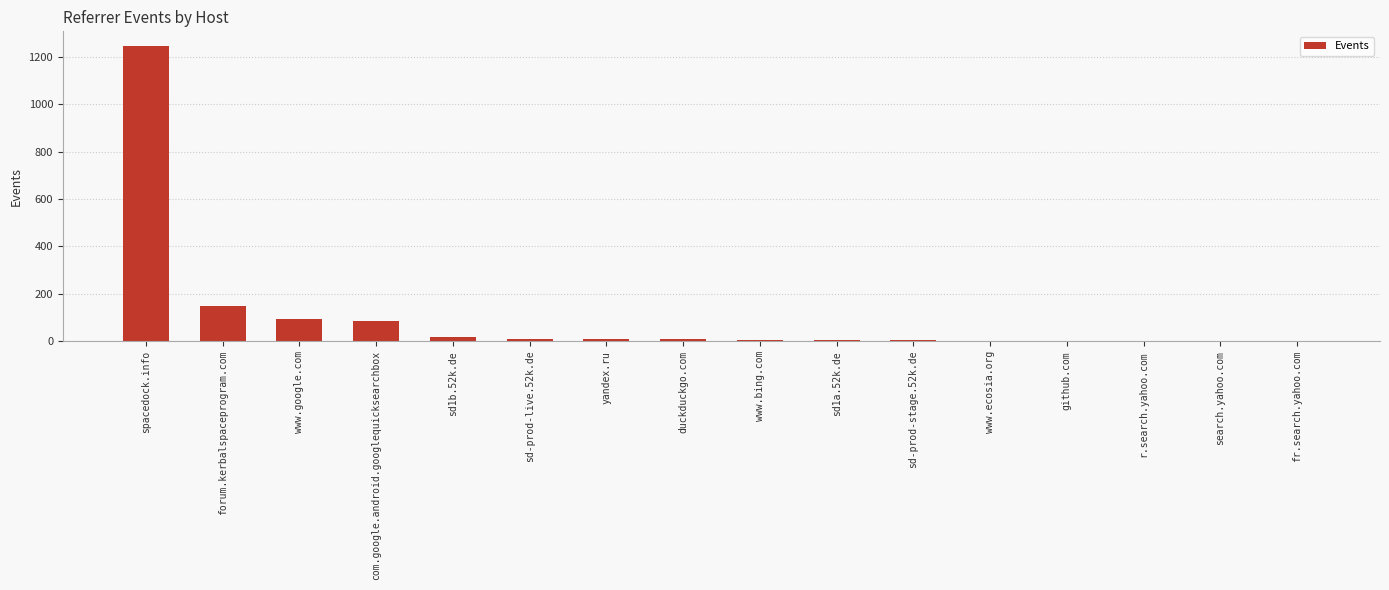

How many data points does each series have?

16